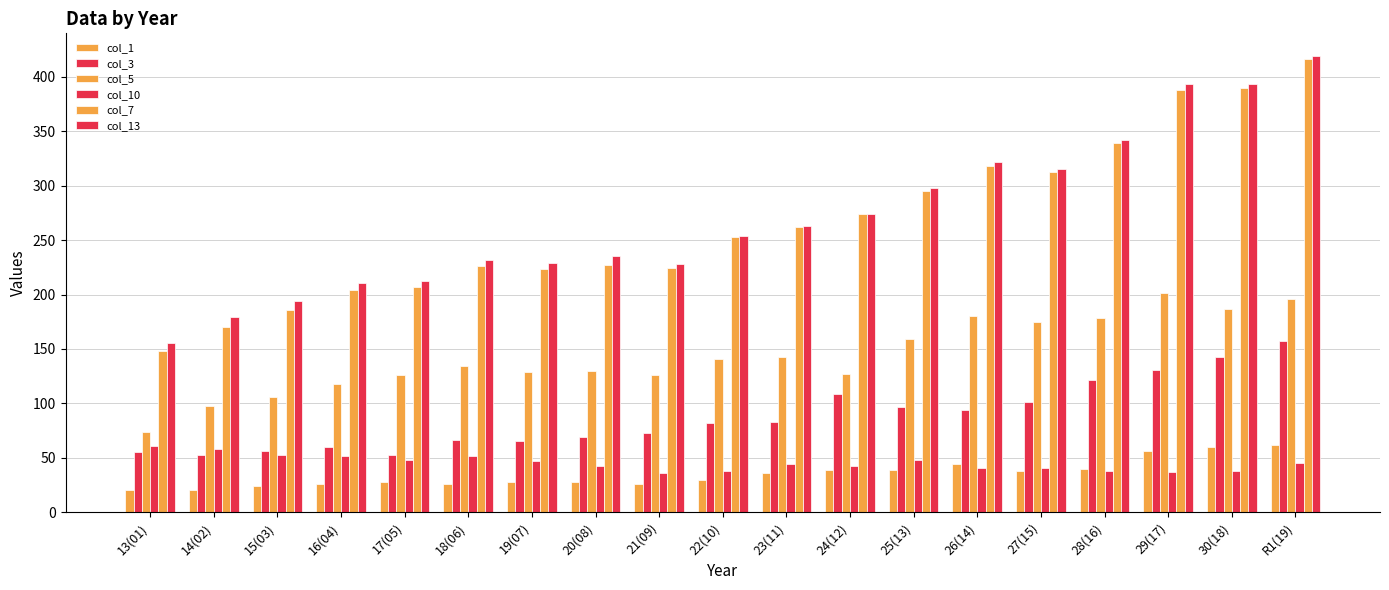

Between 14(02) and 17(05), which series saw the biggest shift?

col_7